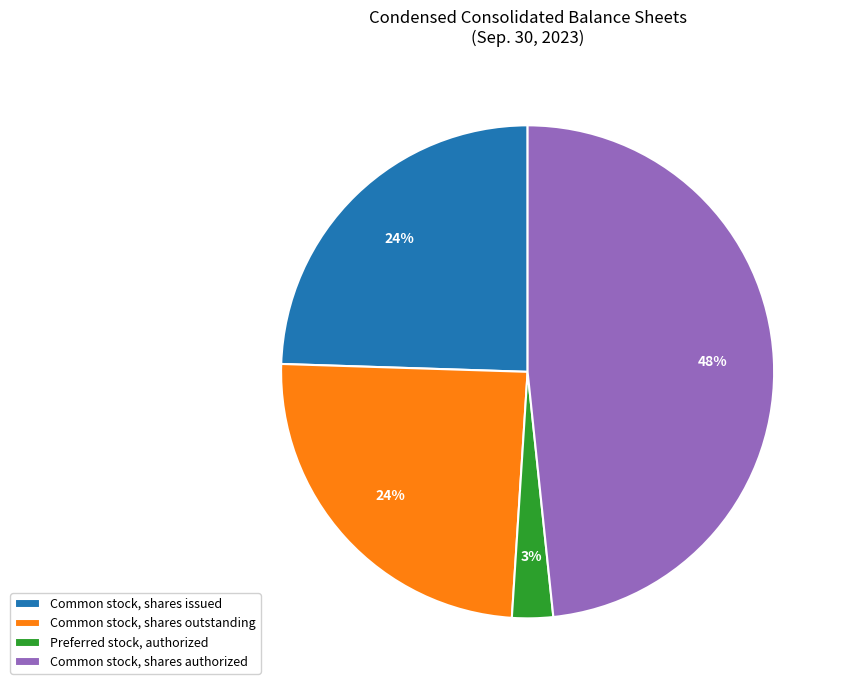

Combined, do Preferred stock, authorized and Common stock, shares authorized account for over 50%?

Yes